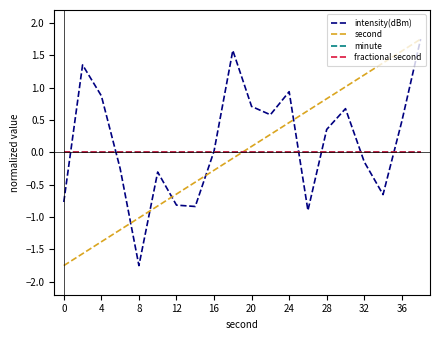

Is this an area chart (filled region under the line)?

No